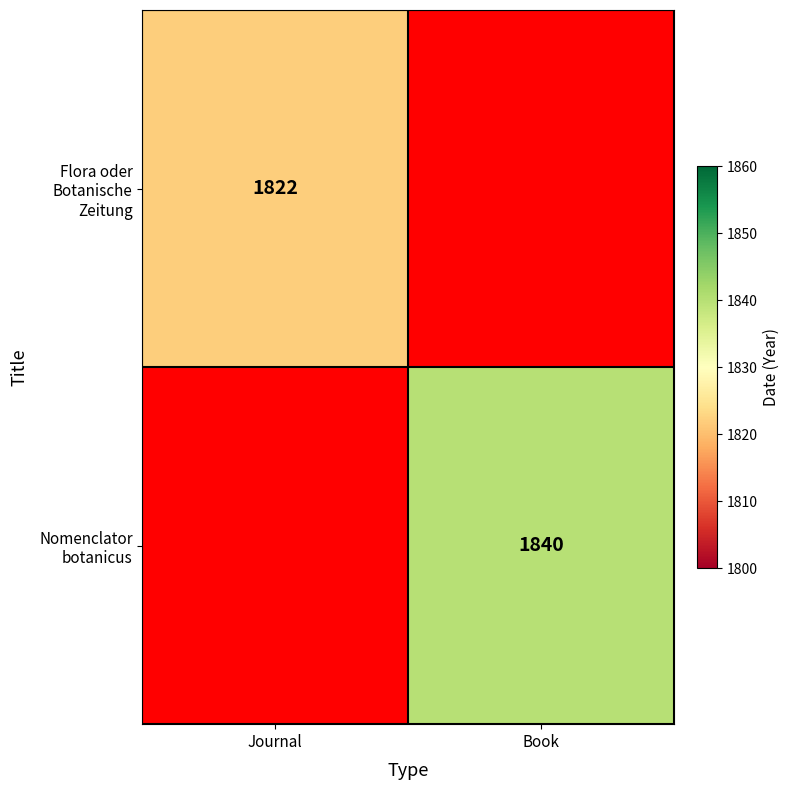

Is the value of Nomenclator botanicus at Book greater than the value of Flora oder Botanische Zeitung at Journal?

Yes